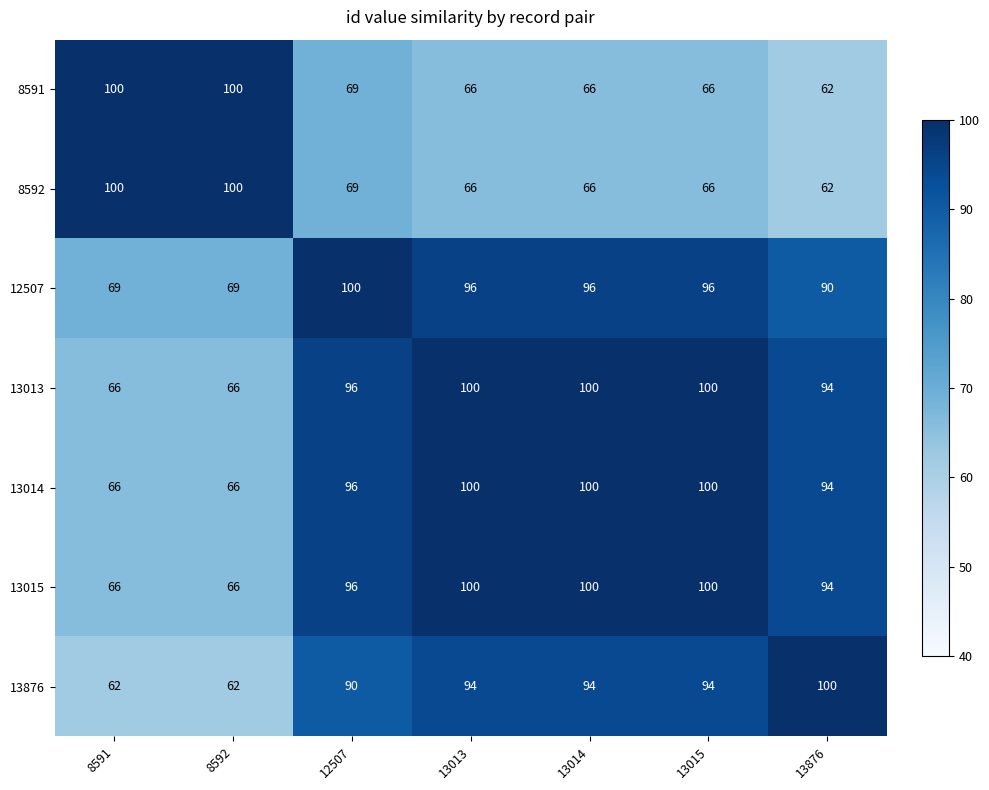

What is the minimum value for 13015?

66